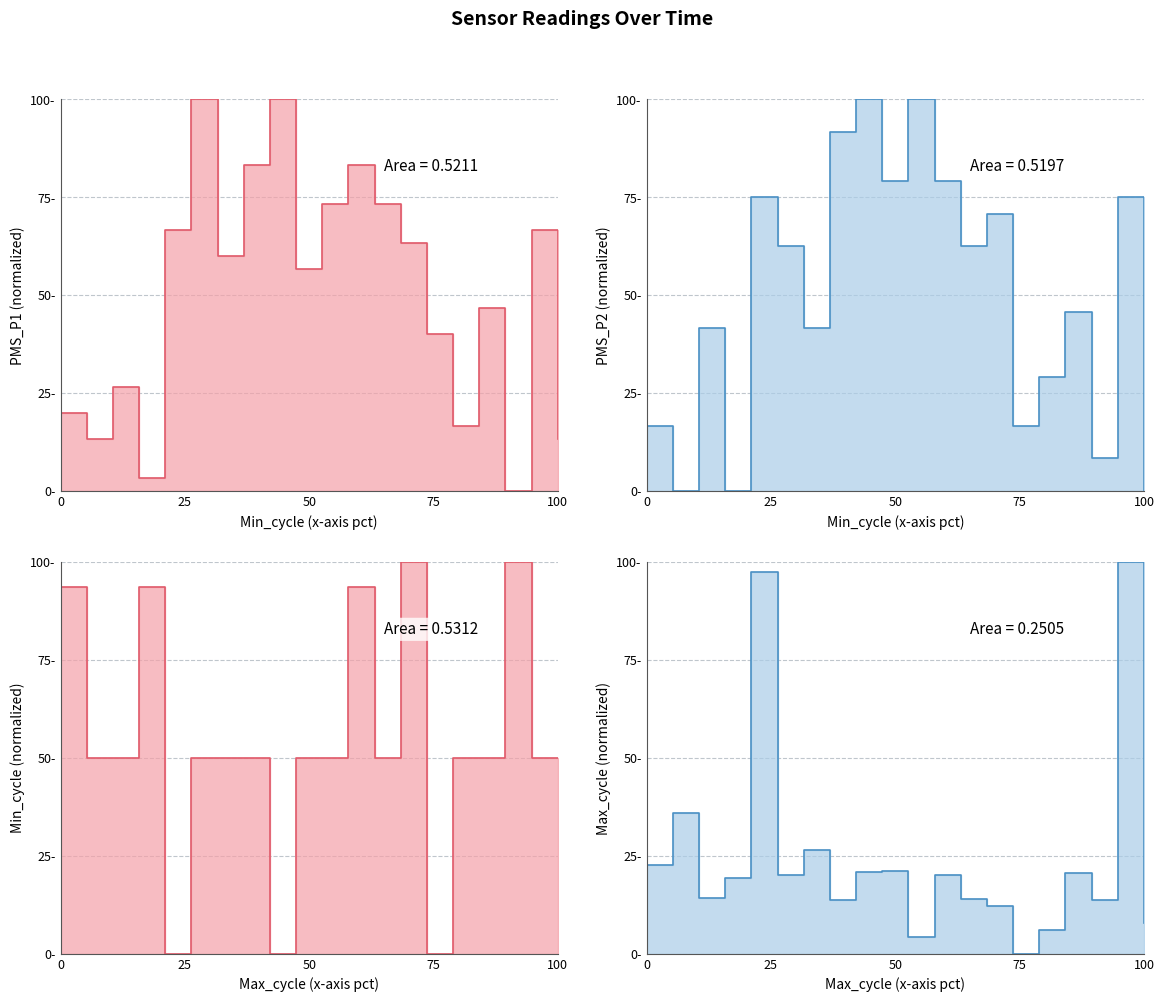

In Min_cycle line, how many points are higher than both neighbors (excluding endpoints)?

4